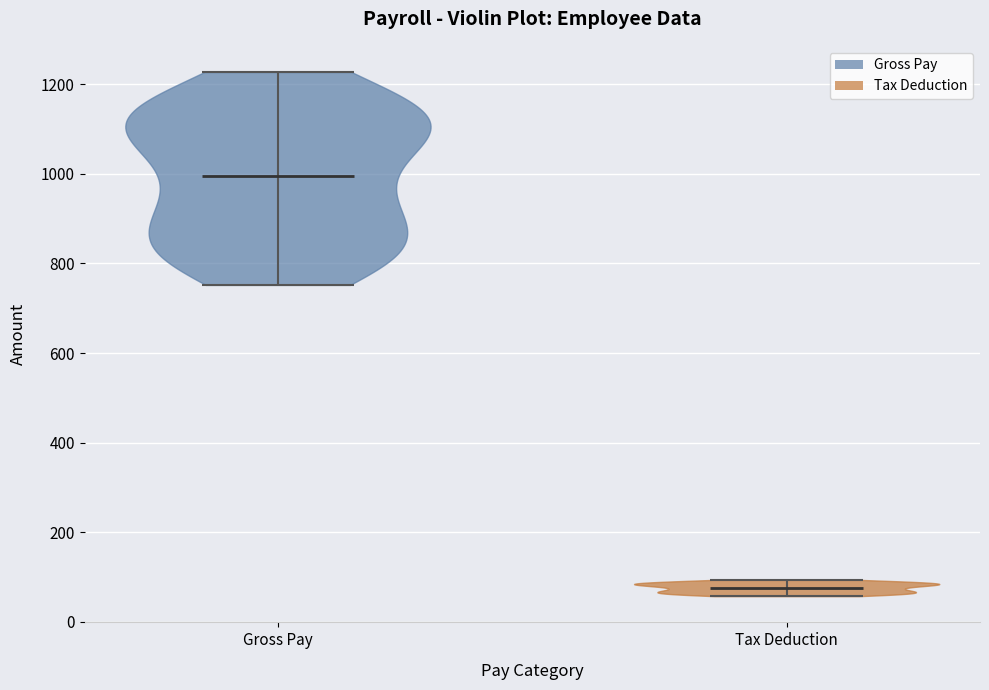

Reading left to right, read every violin against the y-axis: where its median line is, and the lowest and highest points it reaches. The values are not printed on the chart, so give them approximately, as read against the axis.

Gross Pay: median line 1000, lowest point 760, highest point 1220
Tax Deduction: median line 80, lowest point 60, highest point 100